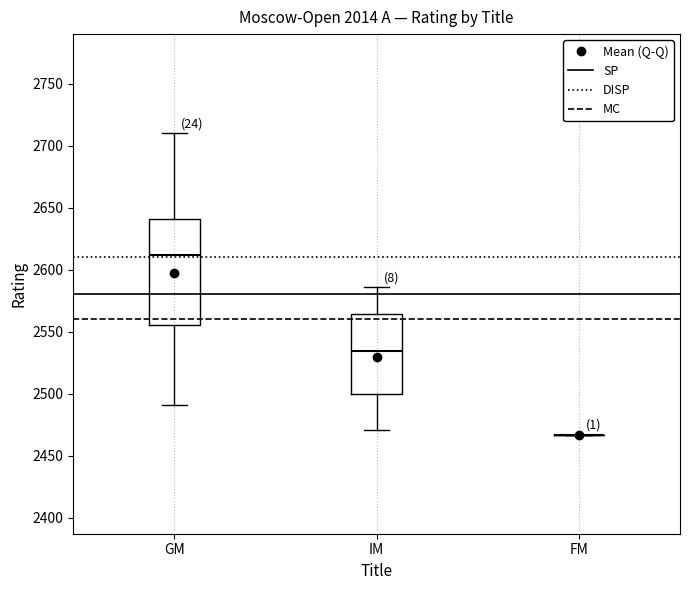

Reading left to right, read every box against the y-axis: the position of its median line, the range the box covers, and the ends of its whiskers. The values are not printed on the chart, so give them approximately, as read against the axis.

GM: median 2610, box 2555 to 2640, whiskers 2490 to 2710
IM: median 2535, box 2500 to 2565, whiskers 2470 to 2585
FM: box collapsed to a line at 2465, whiskers 2465 to 2465